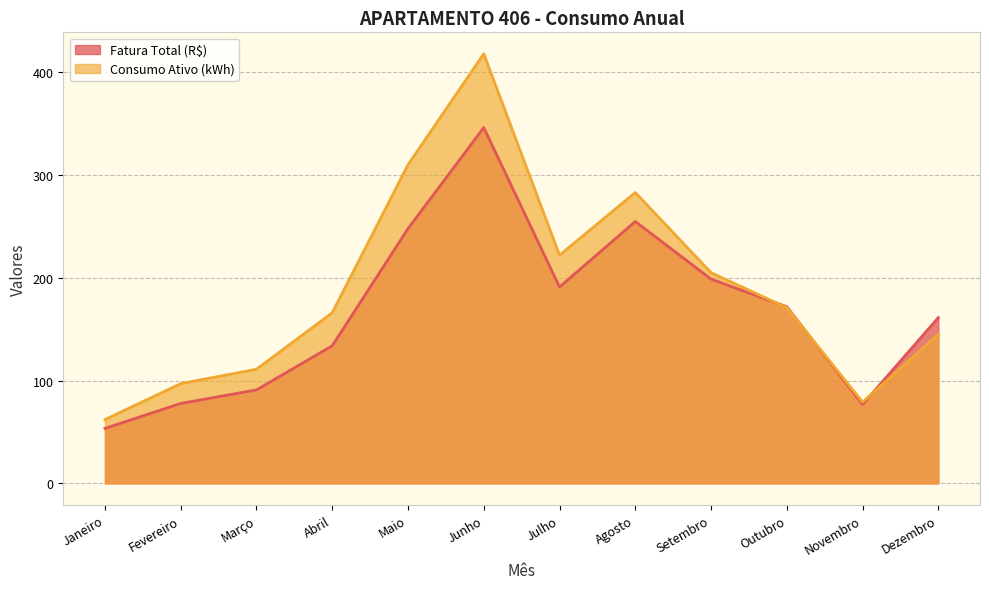

Where is Fatura Total (R$) nearest to the value 199?

Setembro